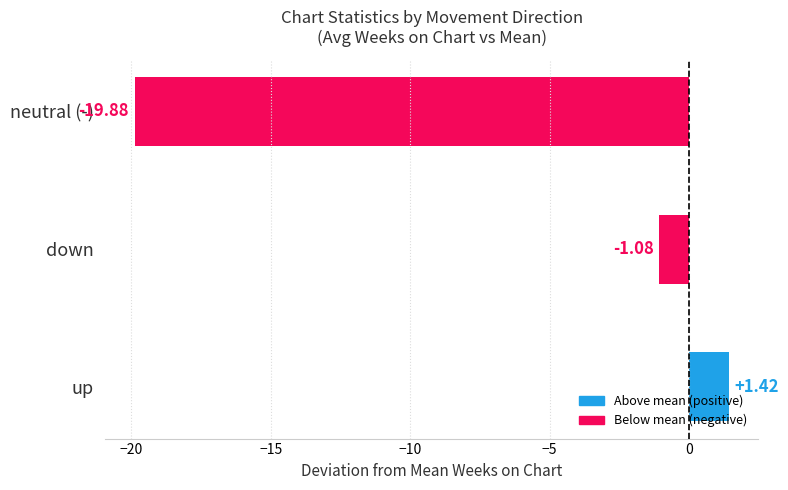

Rank the categories by value from highest to lowest.

up, down, neutral (-)